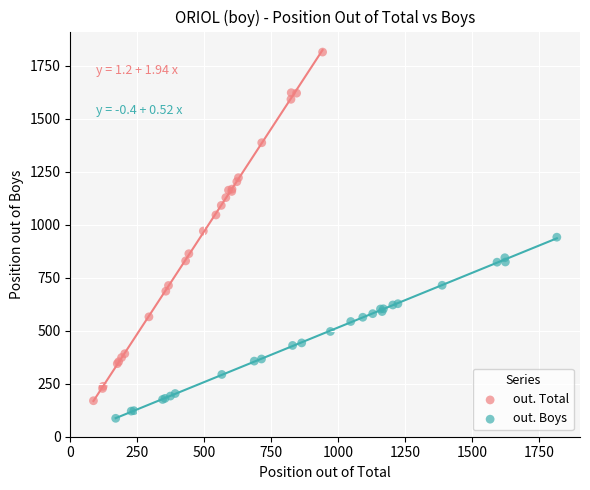

Which series has the largest Y range (max minus min)?

out. Total